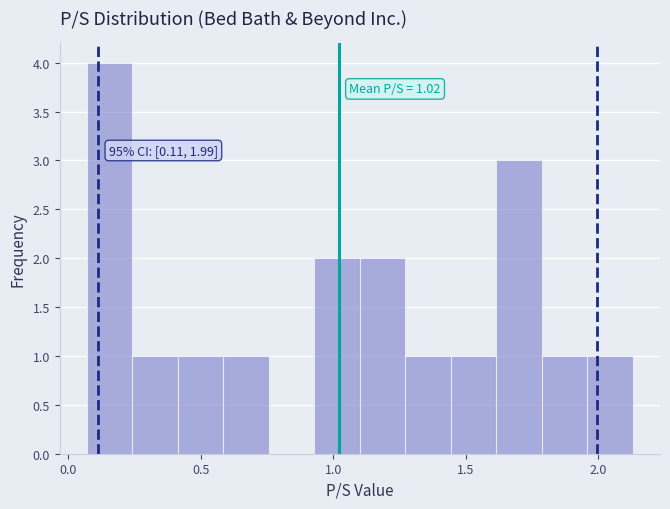

Read against the x-axis, roughly where is the centre of the tallest bar?

0.15